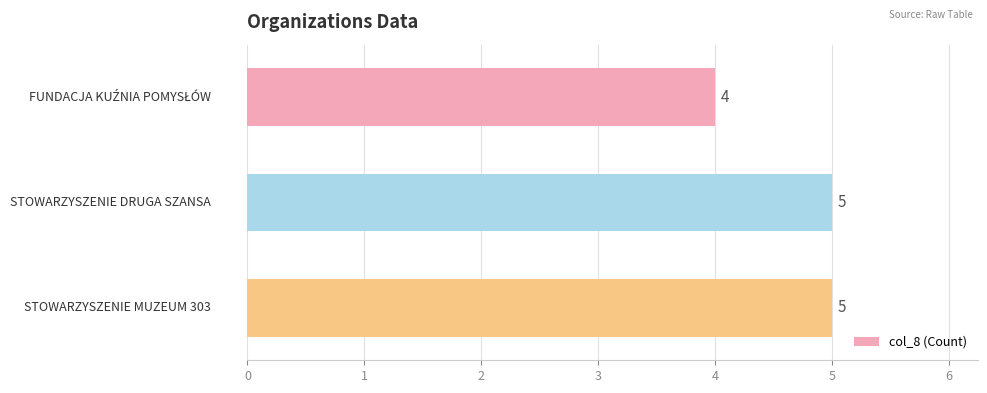

What is the difference between the maximum and minimum values?

1